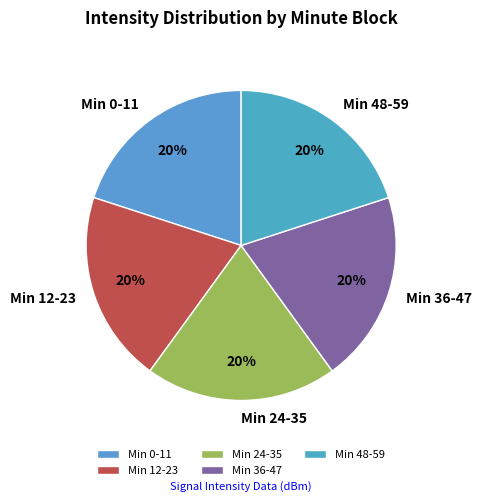

To the nearest percent, what is the average slice percentage?

20%